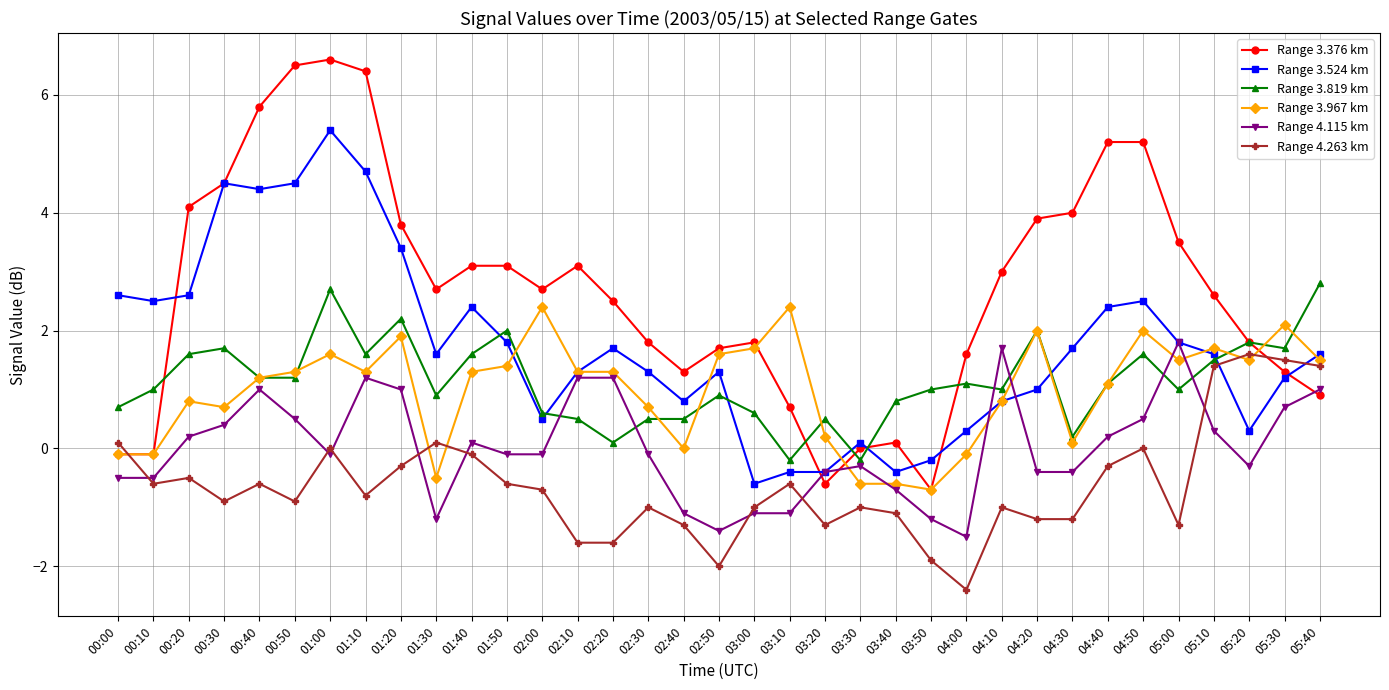

Which series has the largest total across all categories?

Range 3.376 km